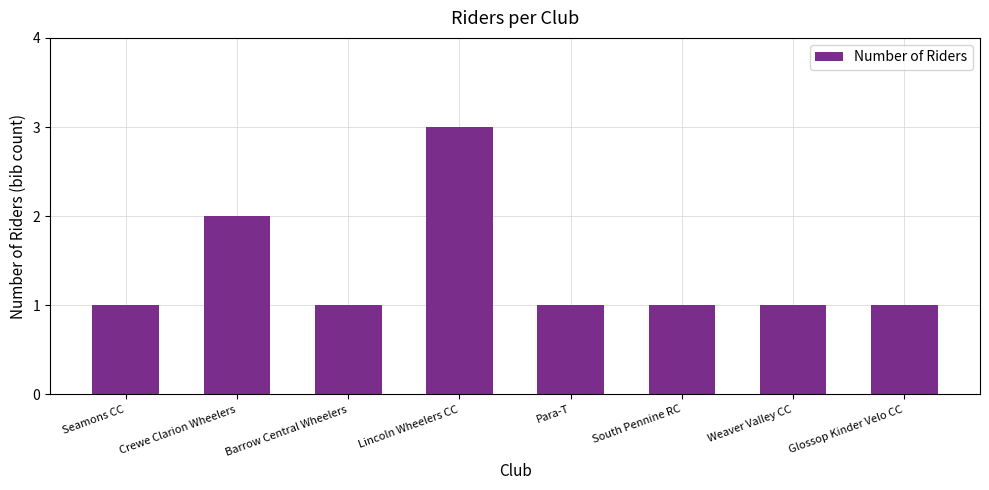

Count the number of categories in the chart.

8